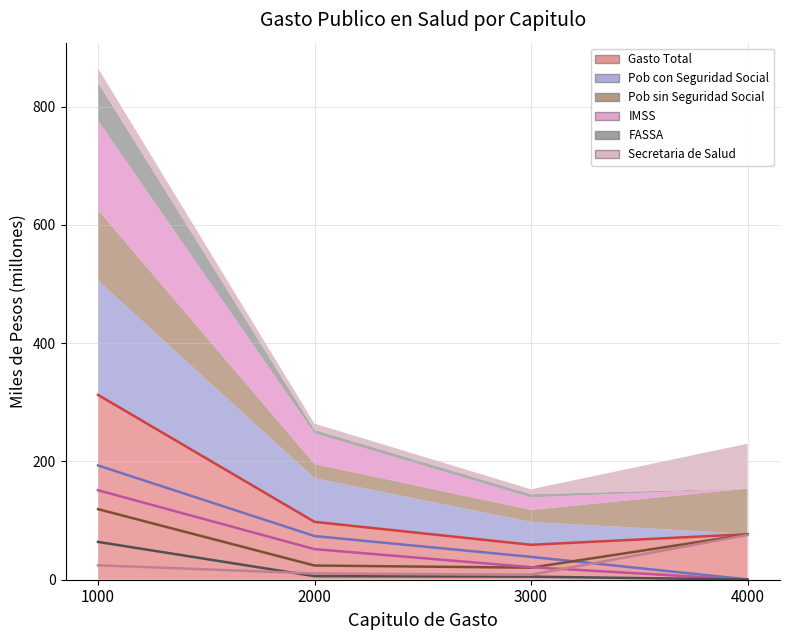

How many categories are shown in the chart?

4